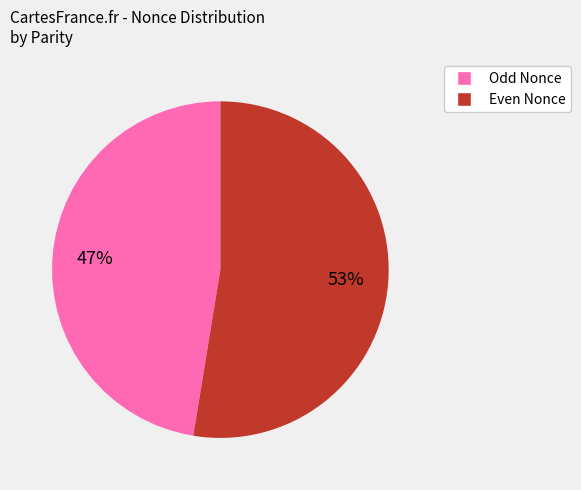

Which slice is the smallest?

Odd Nonce